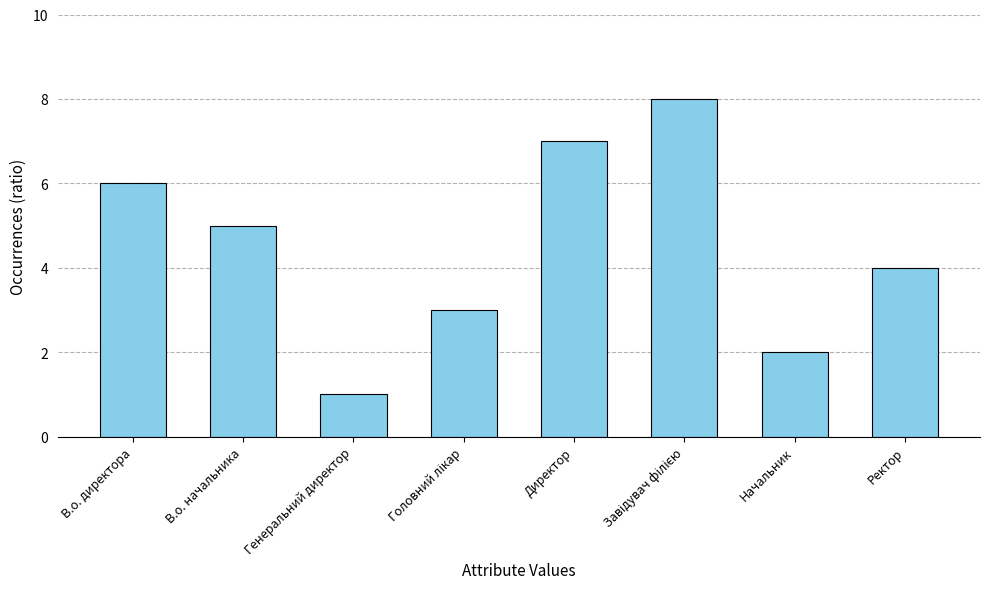

What position from the left is Генеральний директор?

3